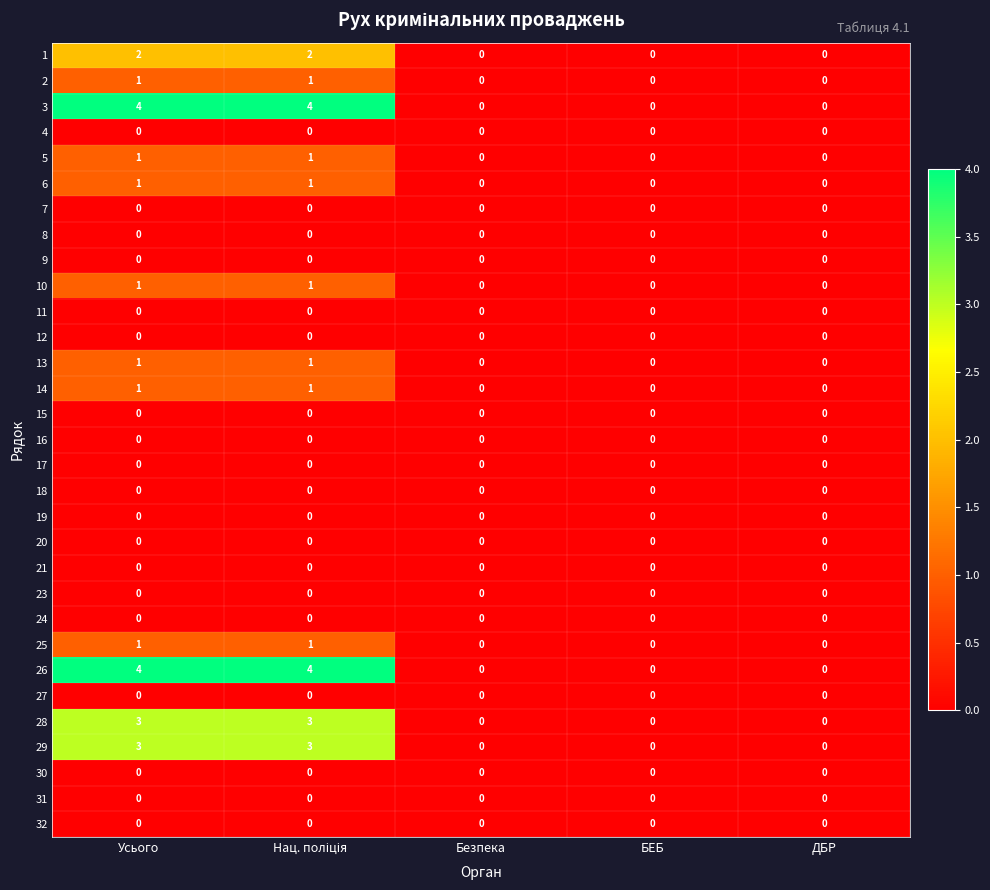

At how many categories does at least one series exceed 2?

2